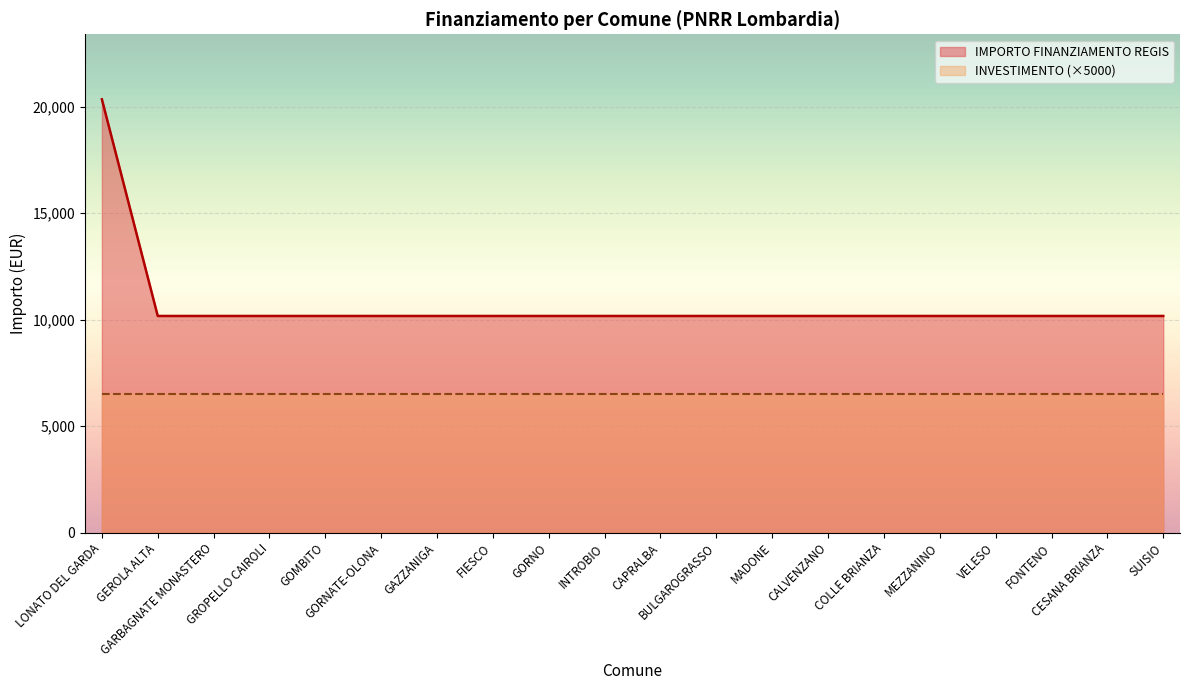

What is the greatest value displayed?

20344